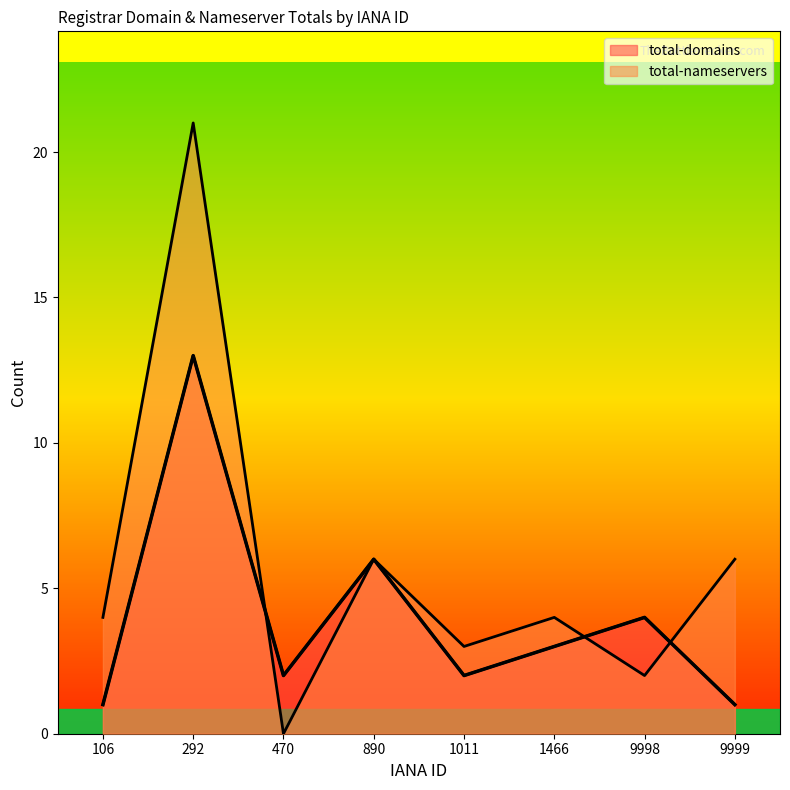

Between 890 and 9999, which series saw the biggest shift?

total-domains